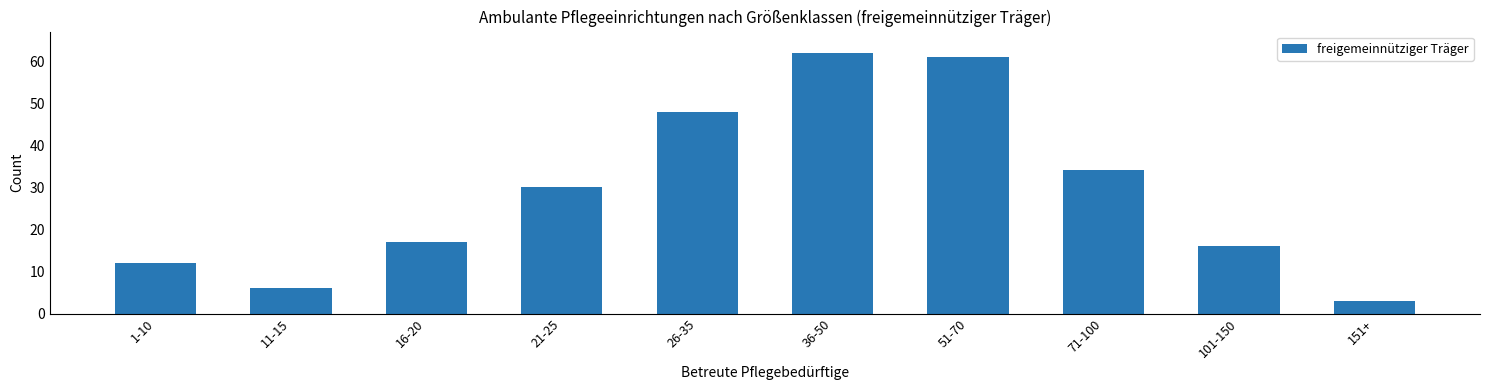

Reading left to right, transcribe all the data shown in this chart.

12	6	17	30	48	62	61	34	16	3